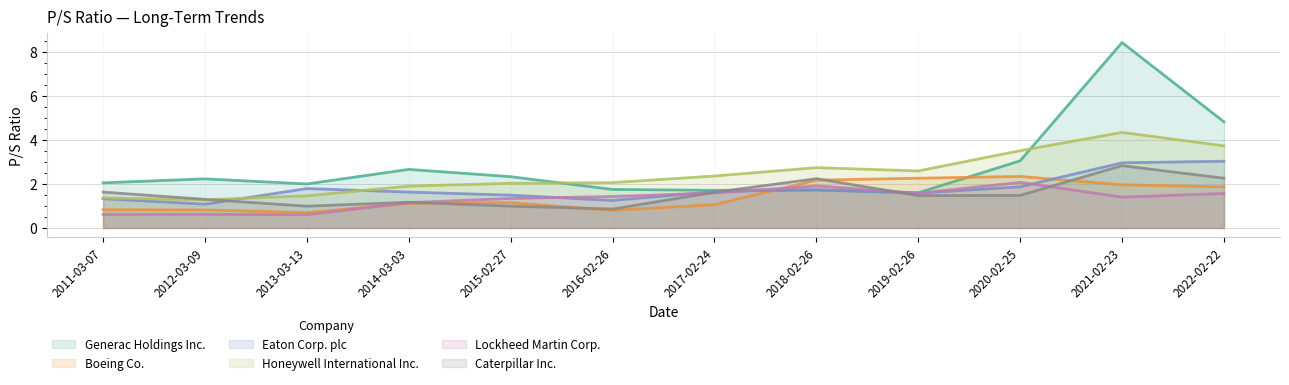

At which label is Lockheed Martin Corp. closest to 1?

2014-03-03